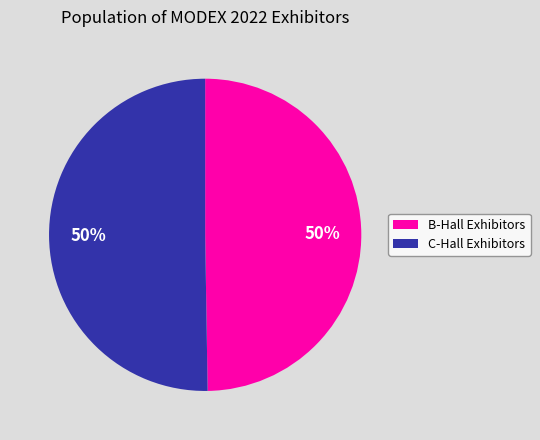

How many segments does this pie chart have?

2